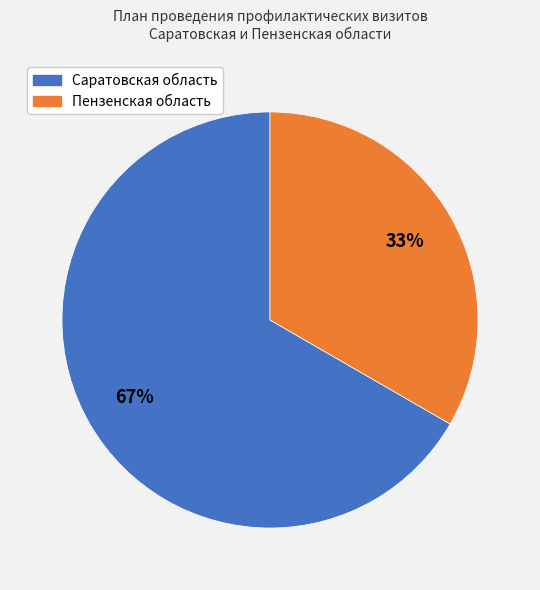

True or false: Саратовская область accounts for 77% of the total.

False